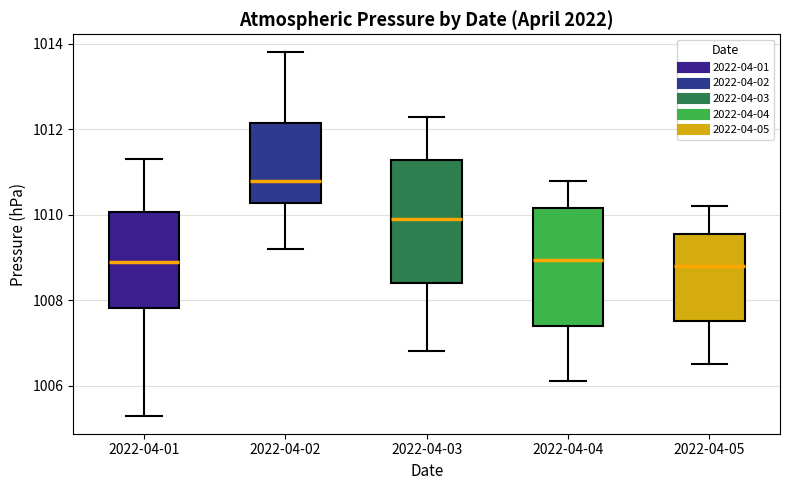

Which box has the highest median line?

2022-04-02